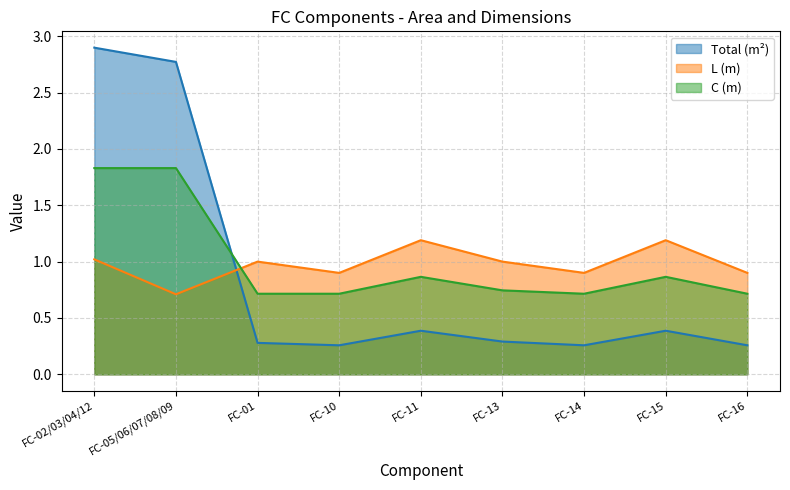

Does the chart have visible grid lines?

Yes